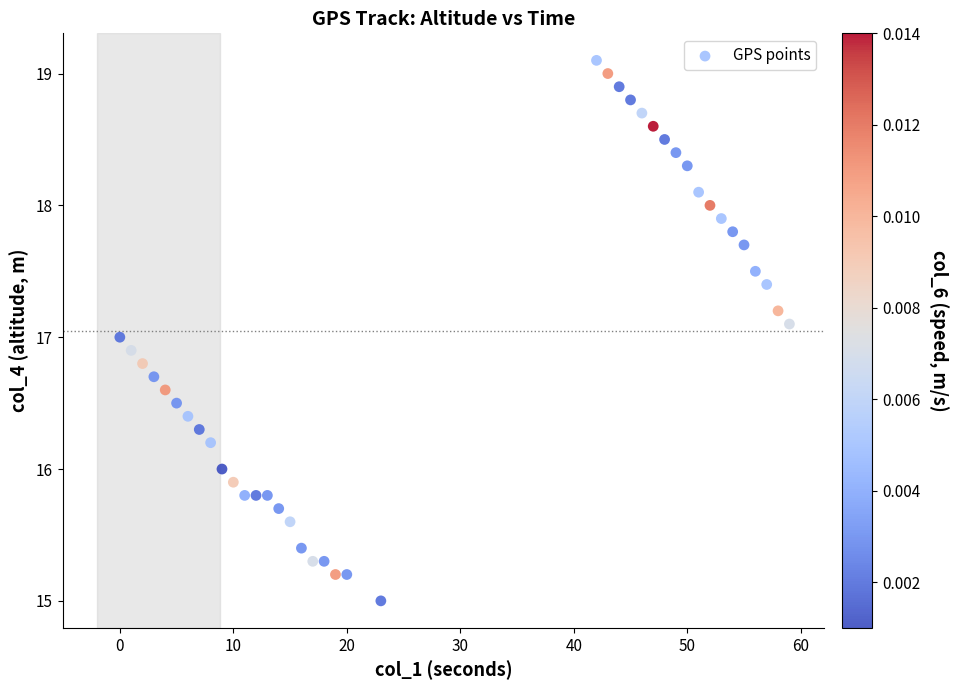

What is the range of X values (max minus min)?

59.0